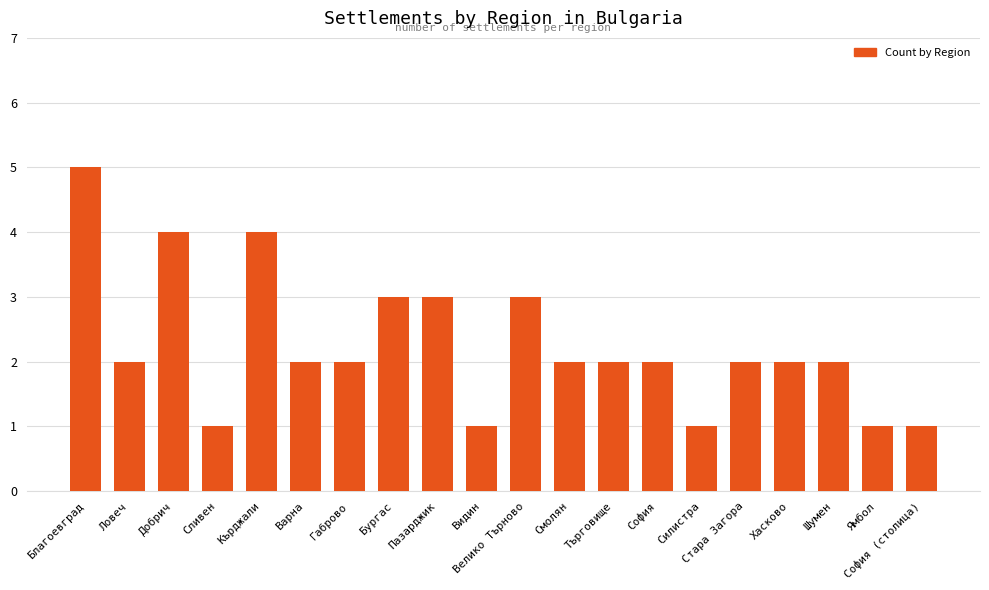

What is the change in value from Благоевград to Ямбол?

-4